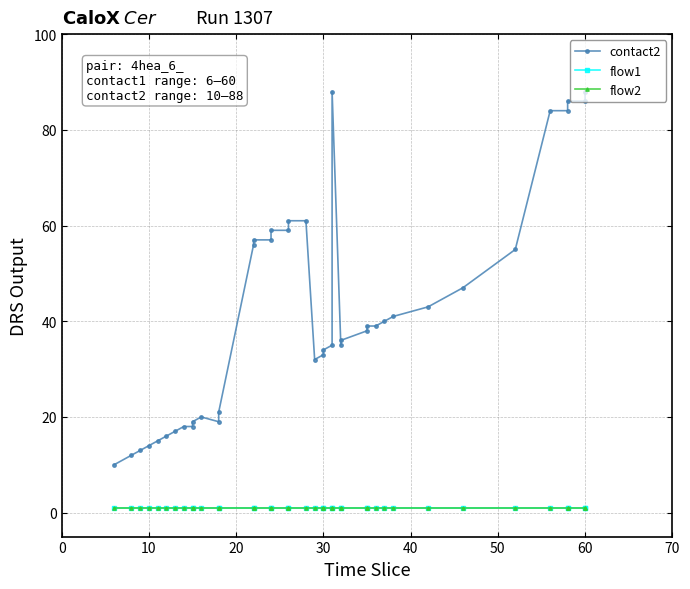

True or false: flow1 has a value of 1 at 60.

True